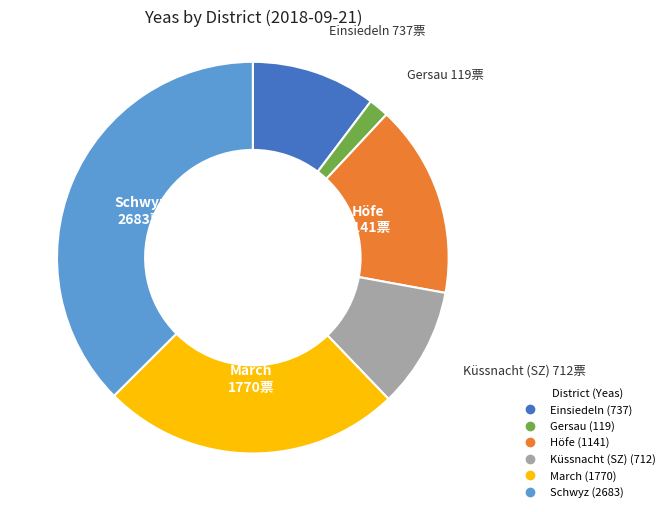

How many slices are in this pie chart?

6